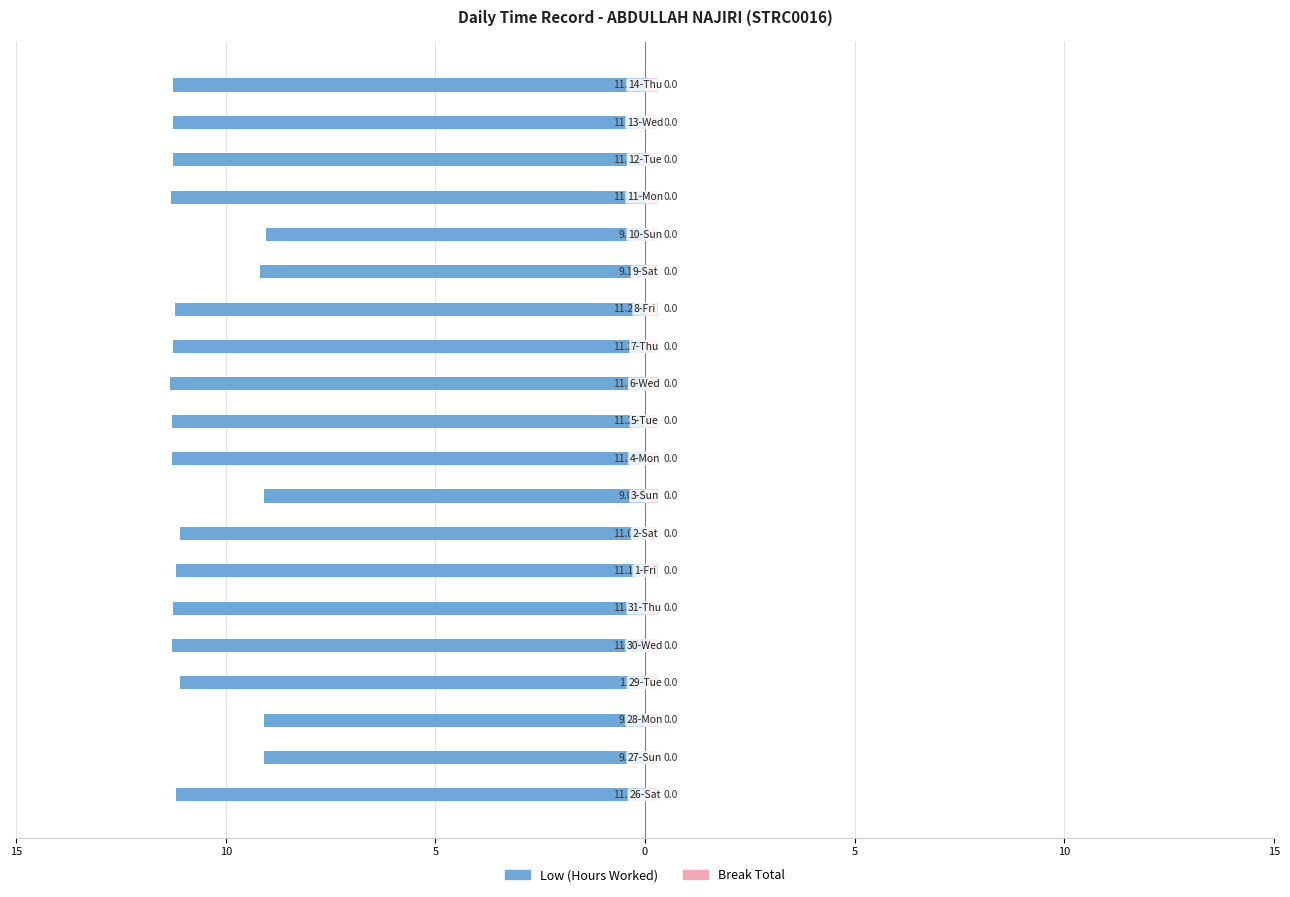

What are all the series names shown in the legend?

Low (Hours Worked), Break Total